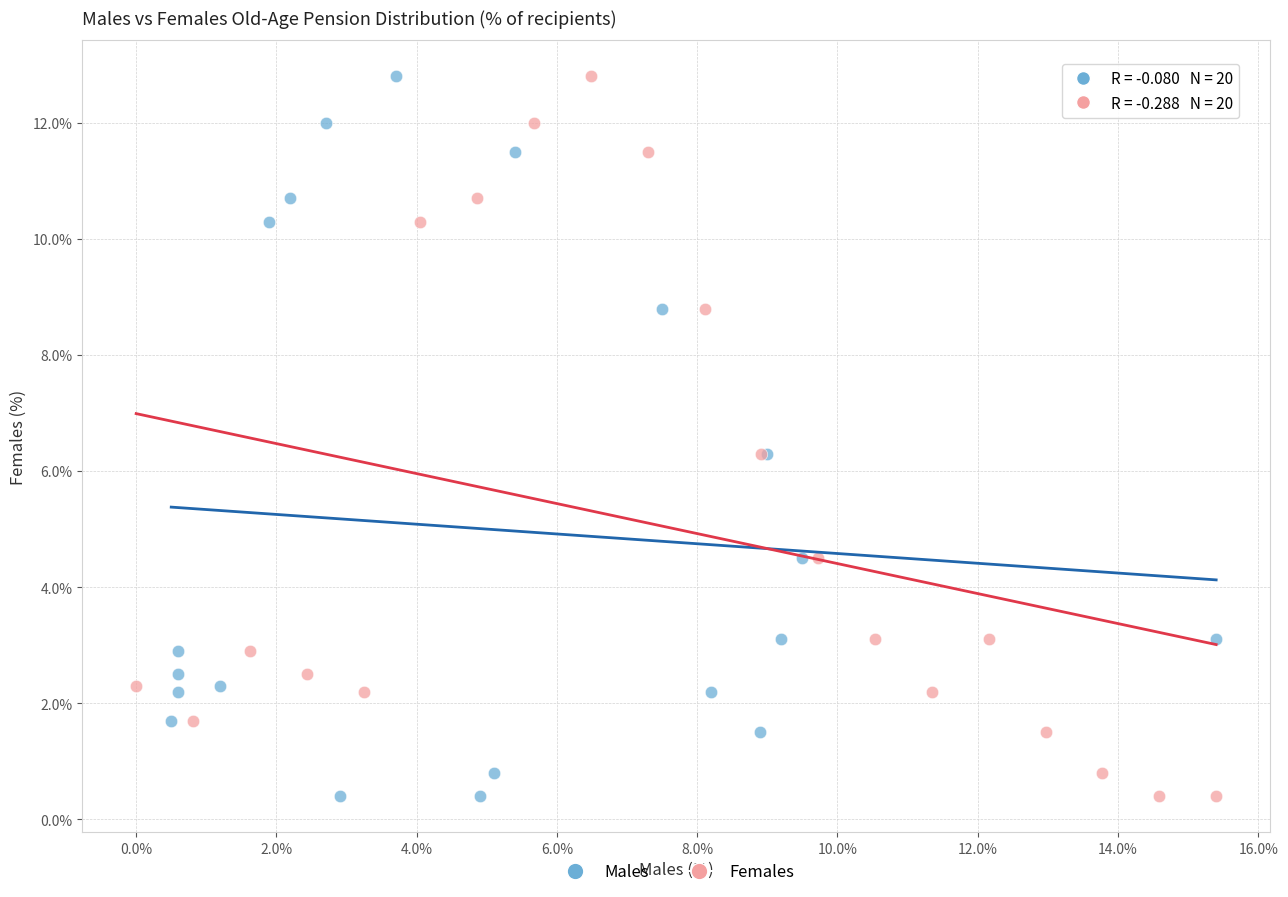

What are all the series names shown in the legend?

Males, Females